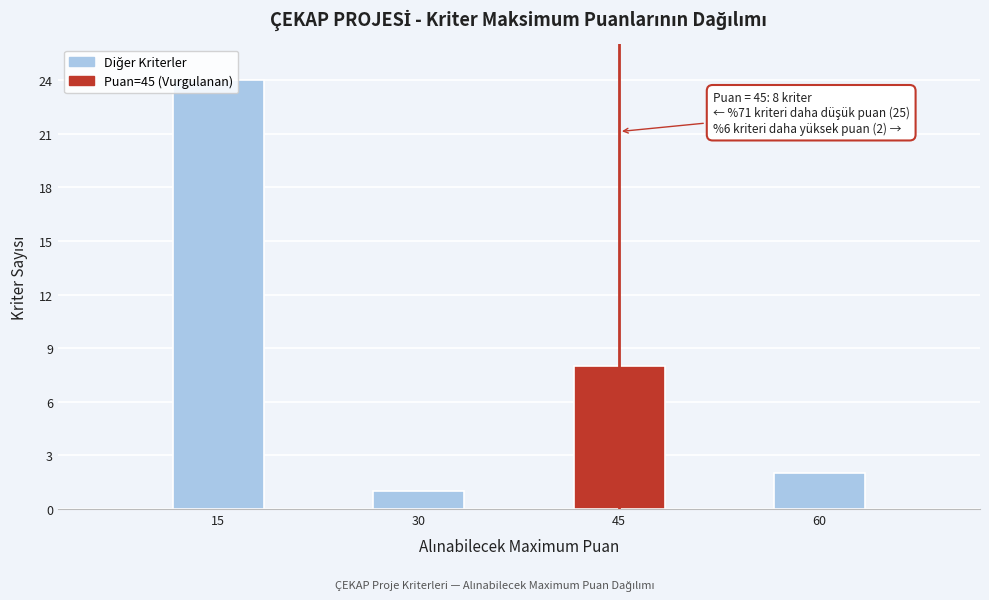

At which category does the chart reach its minimum across all series?

30